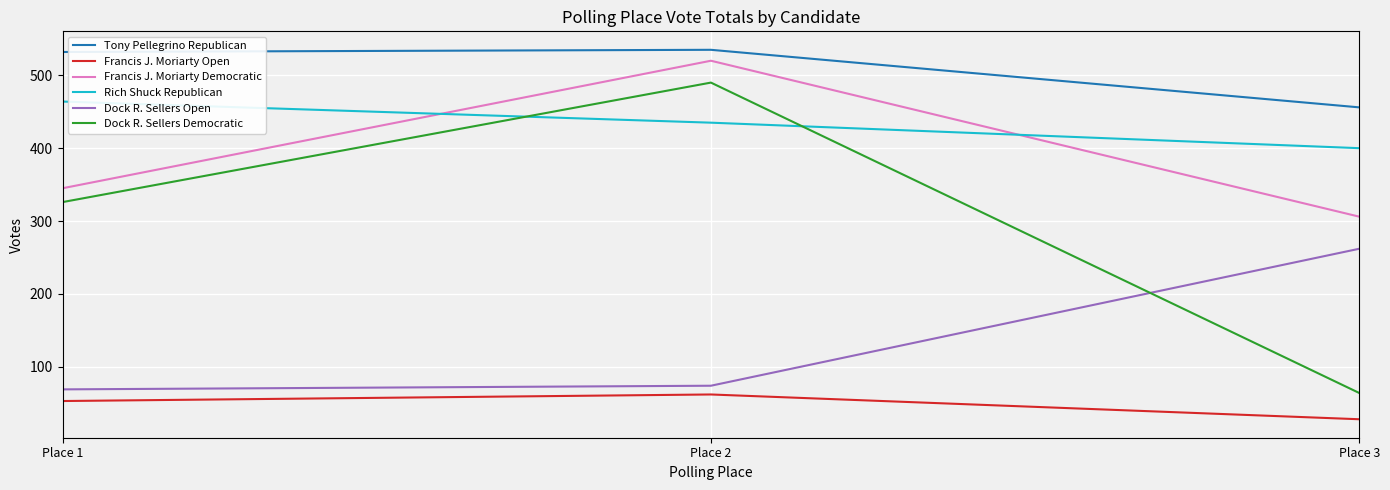

Rank the series at Place 3 from highest to lowest value.

Tony Pellegrino Republican, Rich Shuck Republican, Francis J. Moriarty Democratic, Dock R. Sellers Open, Dock R. Sellers Democratic, Francis J. Moriarty Open